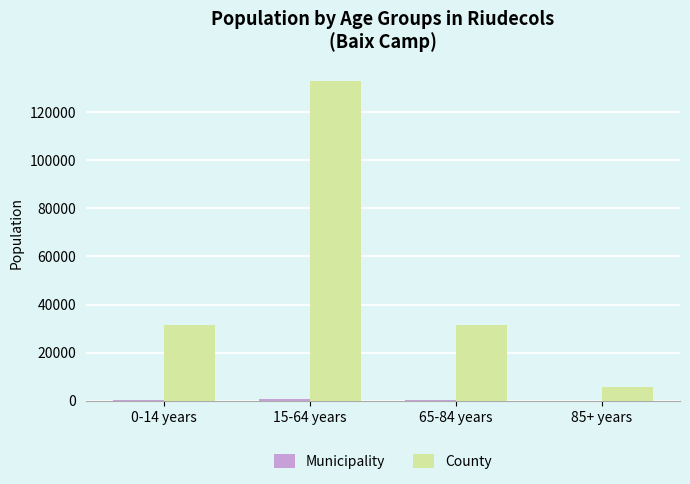

The value of County at 85+ years is 5576. True or false?

True